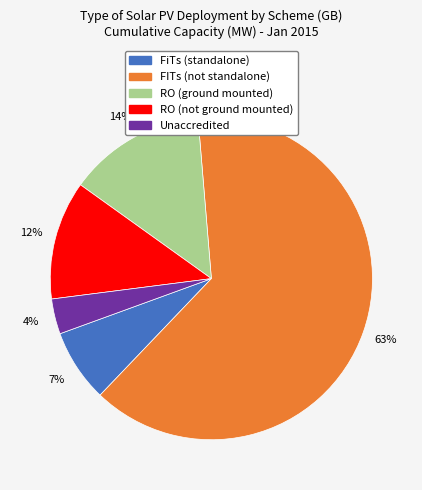

Combined, do RO (not ground mounted) and FITs (not standalone) account for over 50%?

Yes